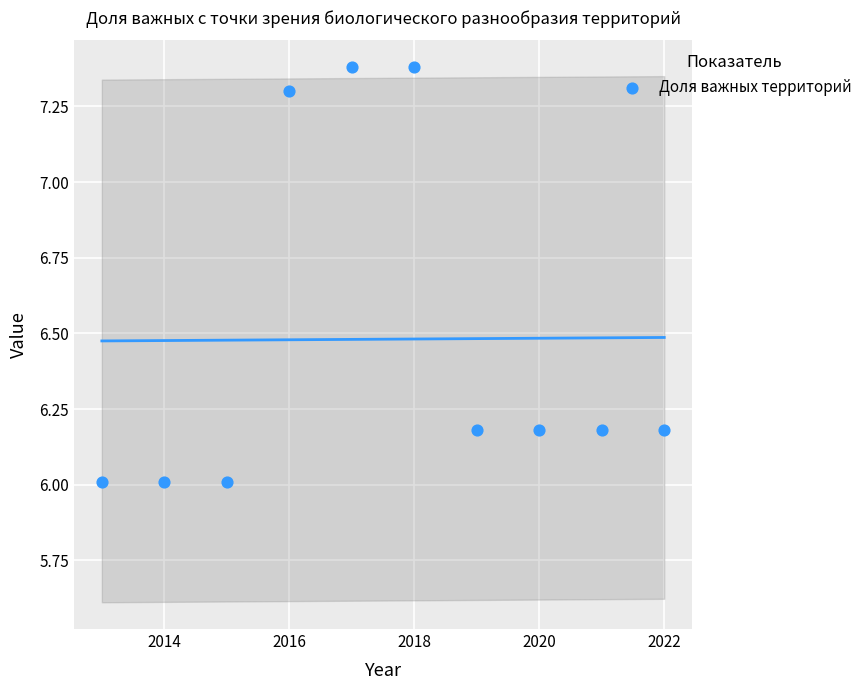

What is the average Y value?

6.5